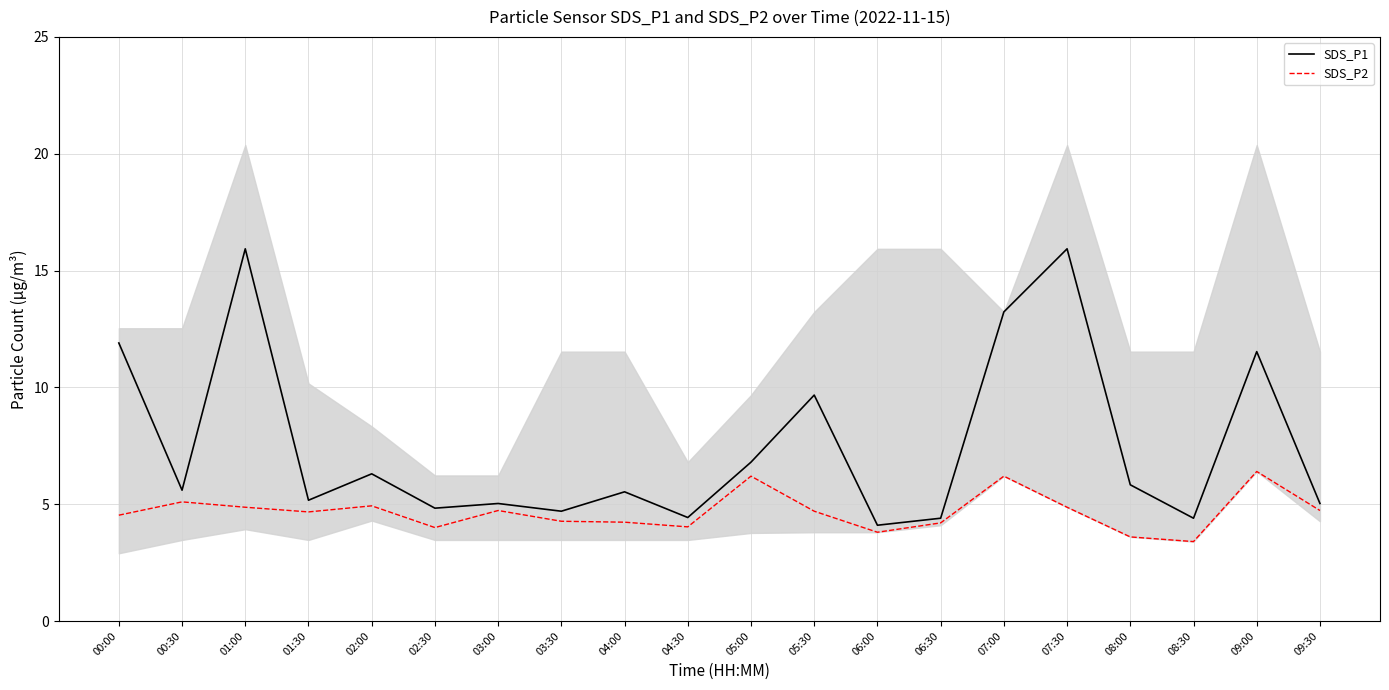

What is the total value across all series at 04:00?

9.8